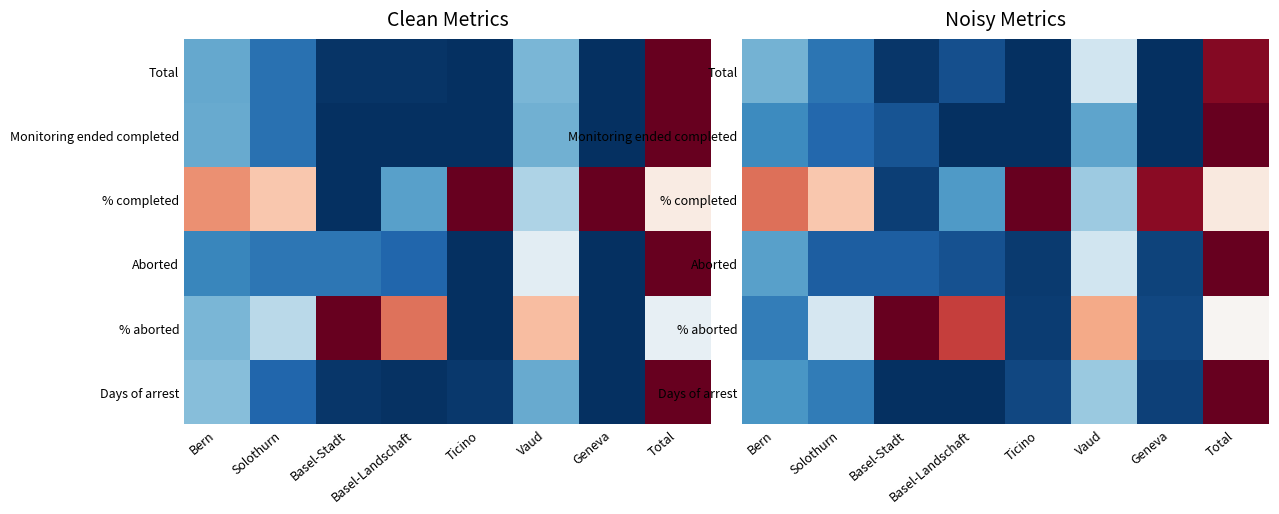

What is the difference between the highest and lowest values at Basel-Stadt?

1.0